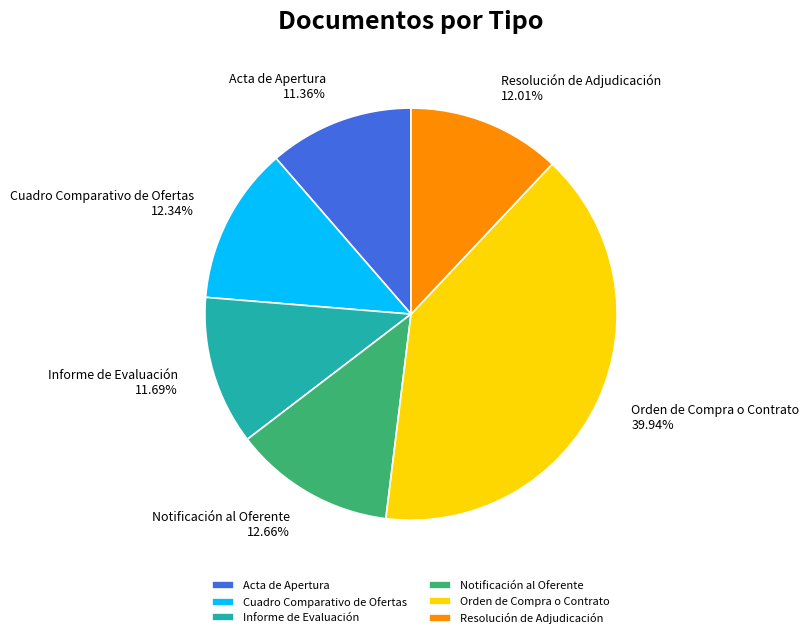

Which slice is the largest?

Orden de Compra o Contrato